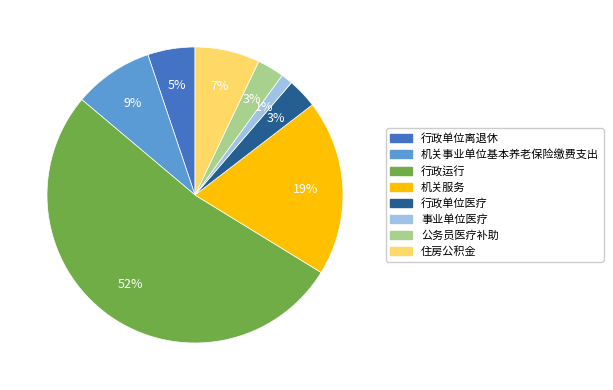

To the nearest percent, what portion does 机关服务 represent?

19%